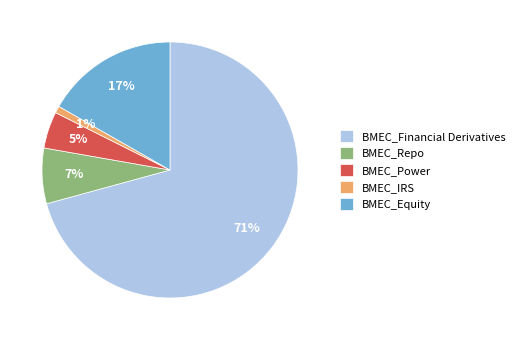

Rank the categories by value from highest to lowest.

BMEC_Financial Derivatives, BMEC_Equity, BMEC_Repo, BMEC_Power, BMEC_IRS